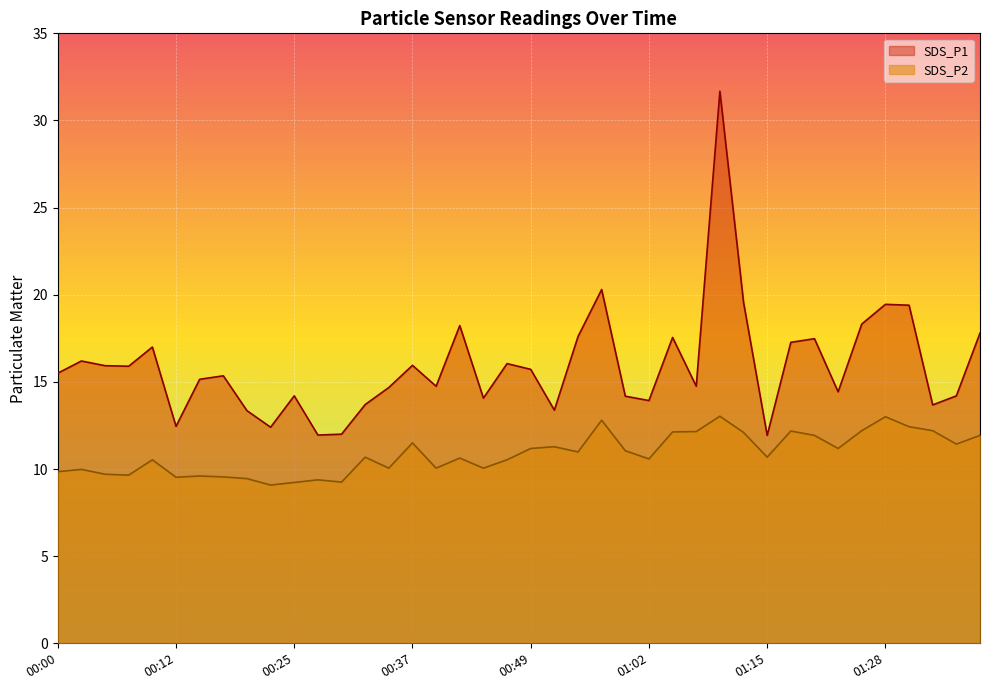

What is the spread (max minus min) of values at 00:22?

3.3